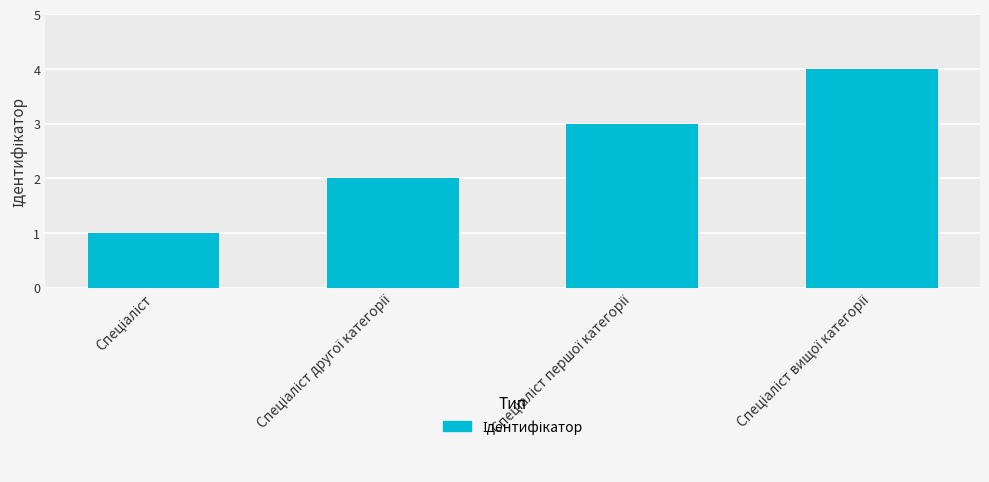

What is the maximum value shown in the chart?

4